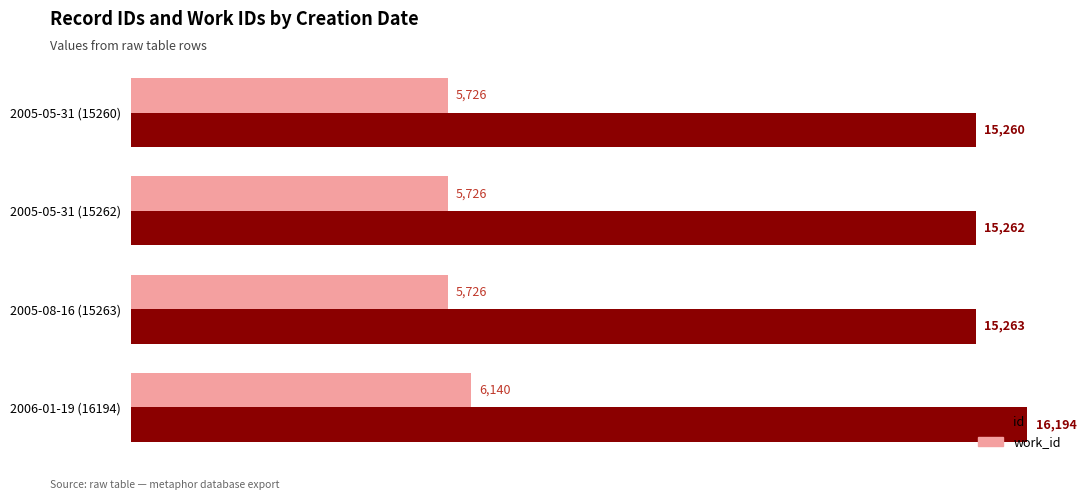

At how many categories does at least one series exceed 14218?

4